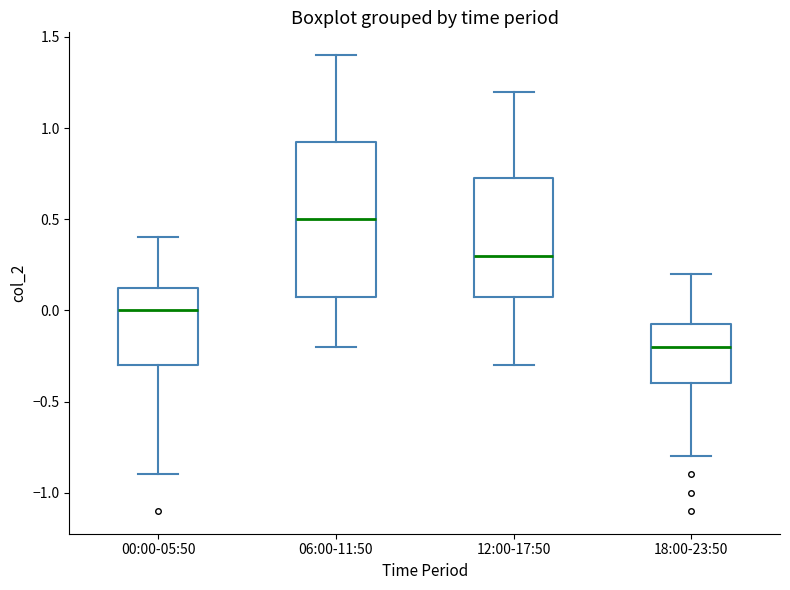

Which box has the highest median line?

06:00-11:50